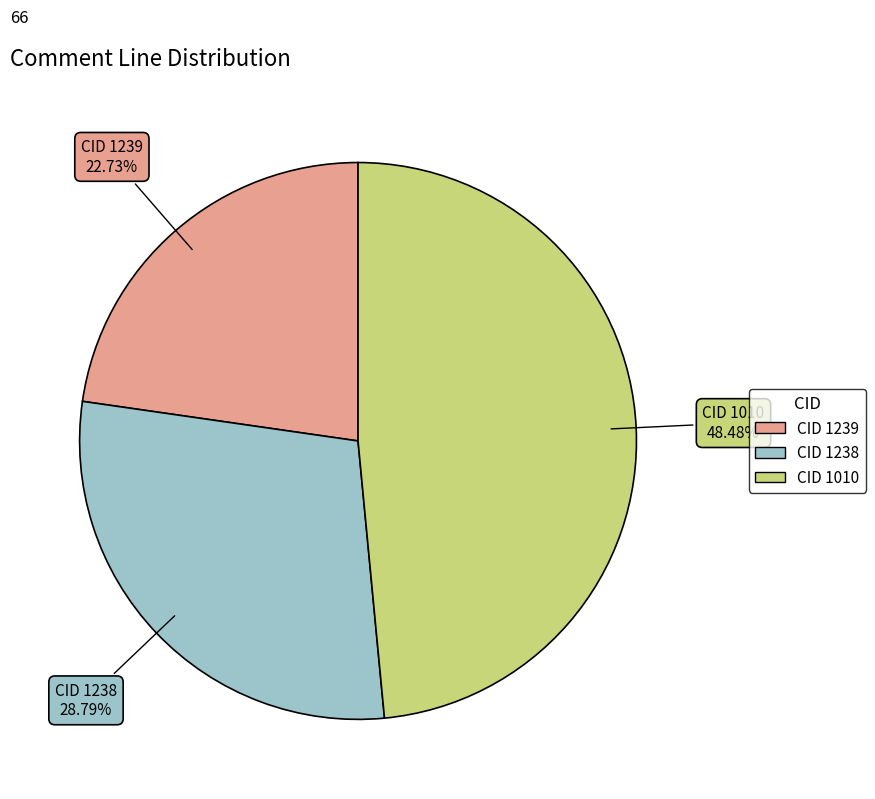

To the nearest percent, what is the difference between the CID 1239 and CID 1010 slice percentages?

26%